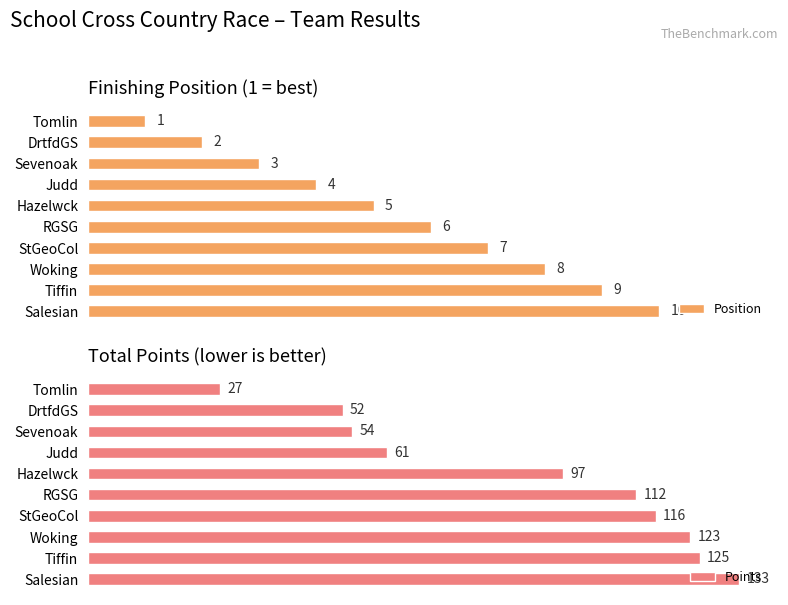

At which label is Position closest to 5?

Hazelwck